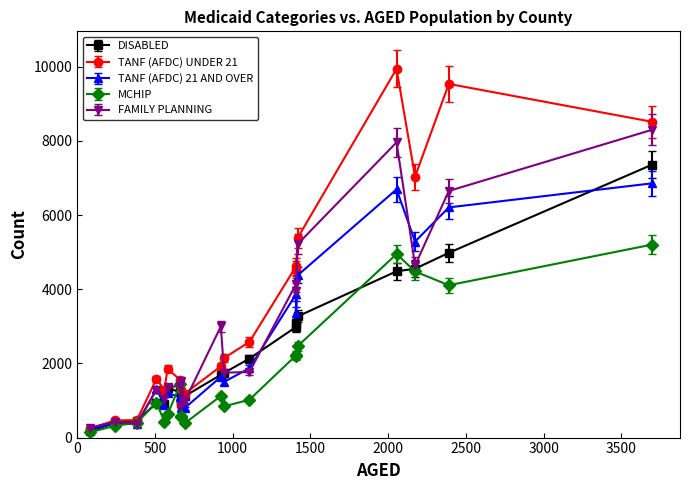

Which series has the largest range (max minus min)?

TANF (AFDC) UNDER 21